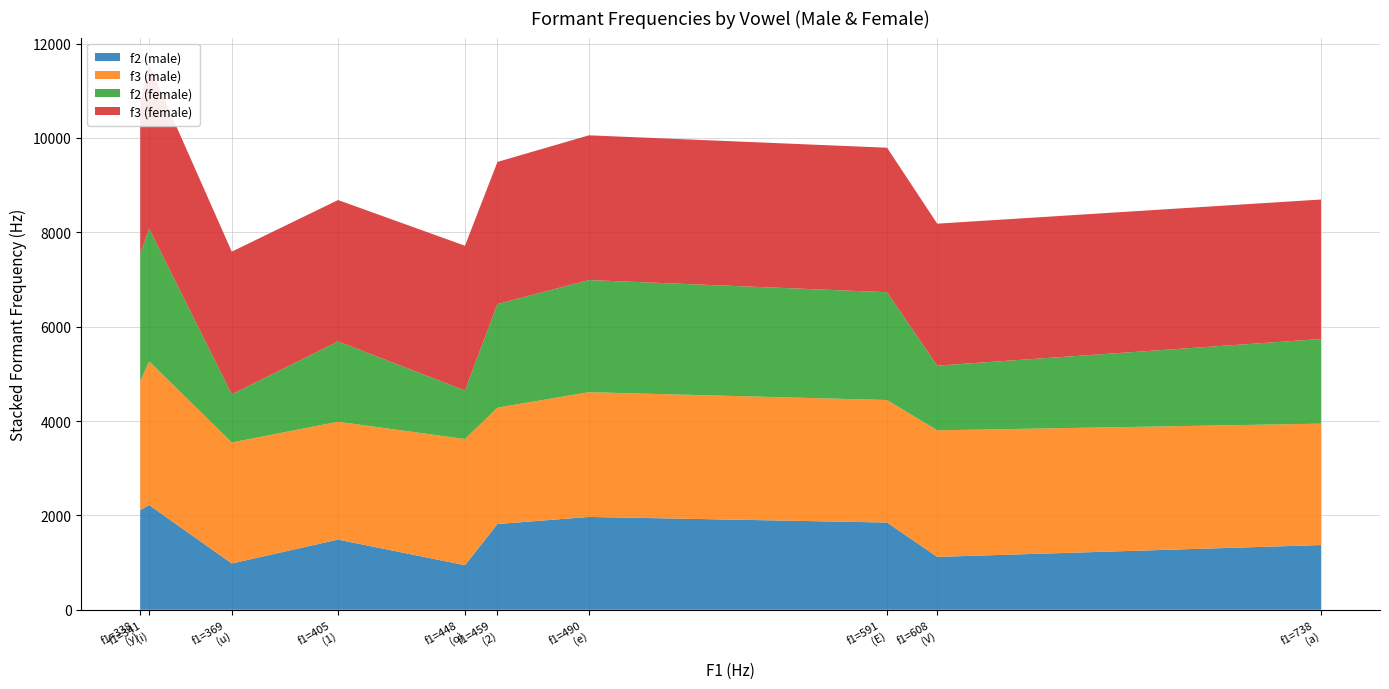

Reading right to left, extract all data points from this chart.

f2 (male): V=1121	y=2114	u=981	2=1817	o=945	a=1372	E=1849	e=1968	1=1488	i=2219
f3 (male): V=2683	y=2729	u=2565	2=2468	o=2674	a=2573	E=2597	e=2644	1=2497	i=3047
f2 (female): V=1371	y=2704	u=1021	2=2195	o=1029	a=1794	E=2285	e=2377	1=1703	i=2814
f3 (female): V=3009	y=3222	u=3024	2=3013	o=3068	a=2957	E=3063	e=3068	1=2997	i=3471